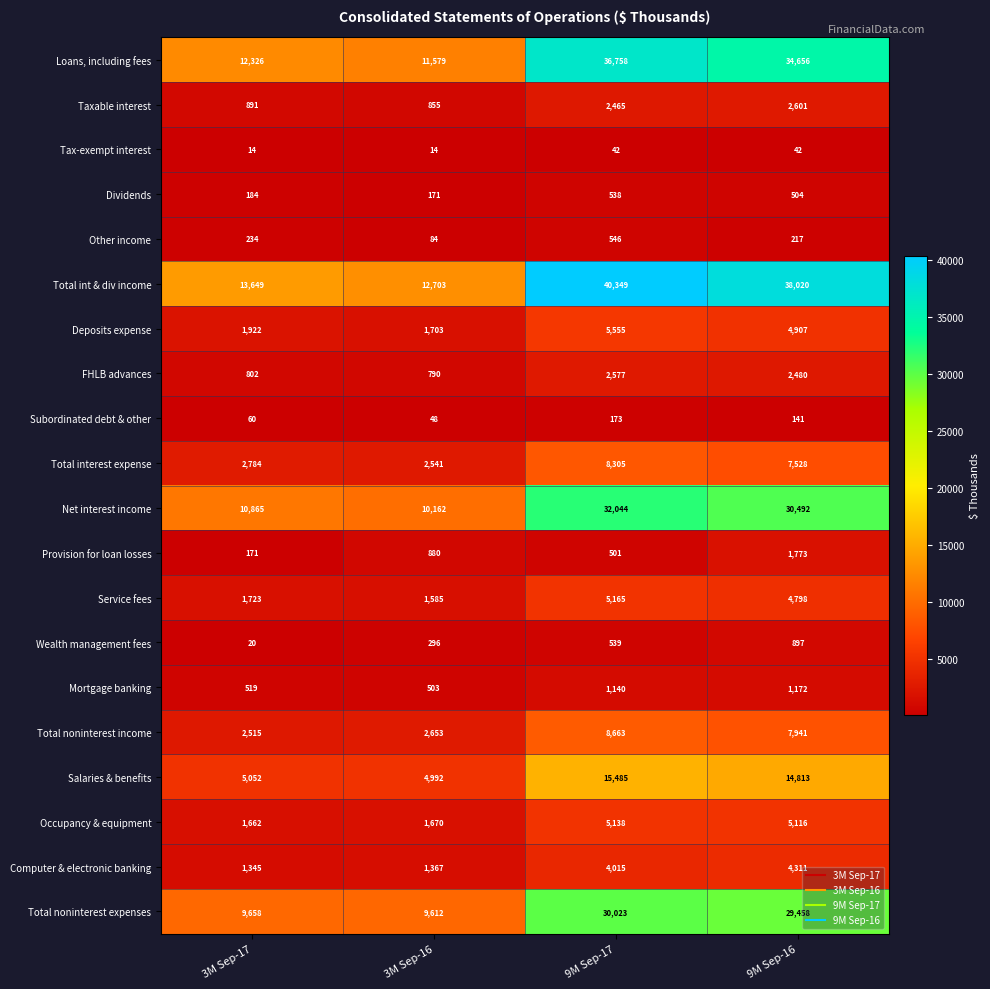

What is the difference between the second highest and second lowest values in the Taxable interest series?

1574